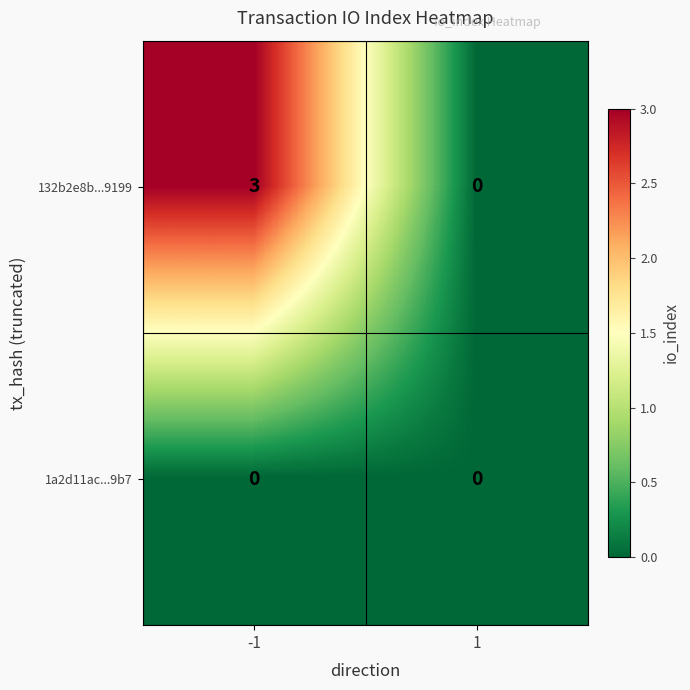

What is the sum of the 132b2e8b...9199 values at 1 and -1?

3